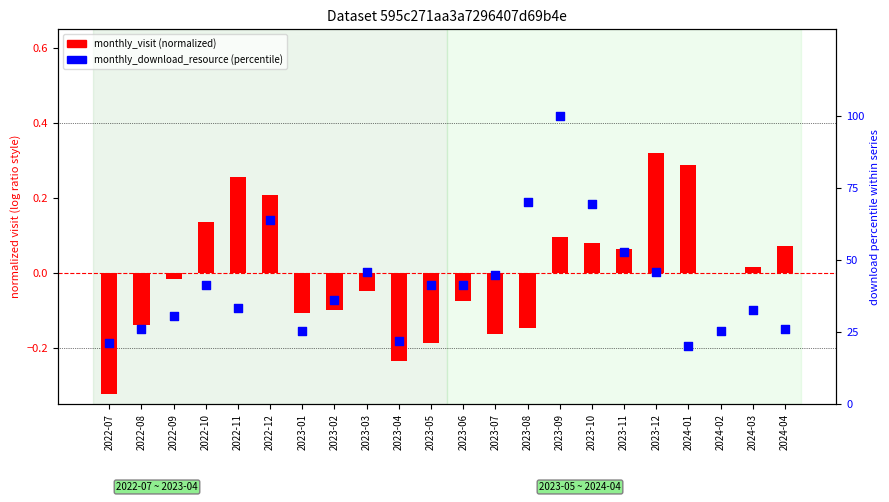

Which series has the largest Y range (max minus min)?

monthly_download_resource (percentile)